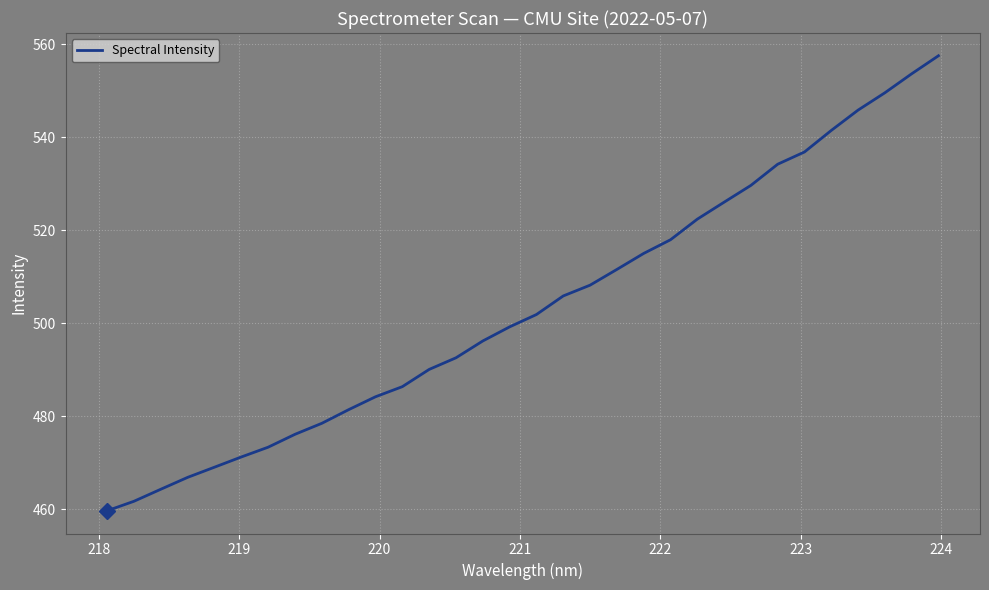

What is the difference between the second highest and second lowest values?

91.9